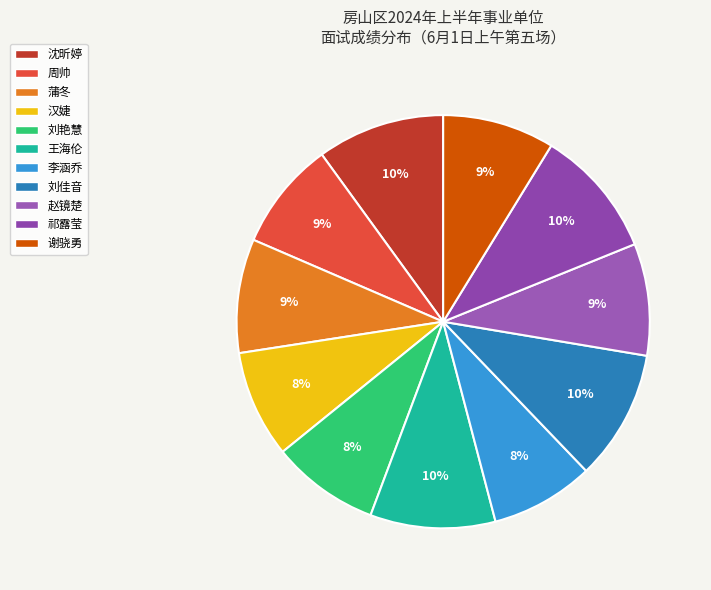

Does any single category account for the majority?

No